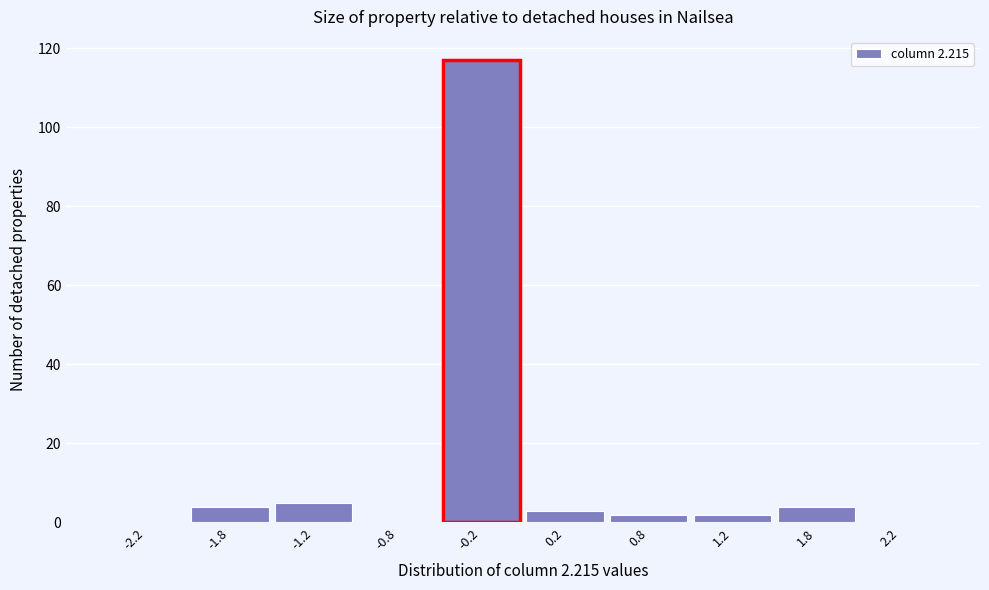

What is the height of the bar covering -0.5 to 0.0 on the x-axis? The values are not printed on the chart, so give them approximately, as read against the axis.

118